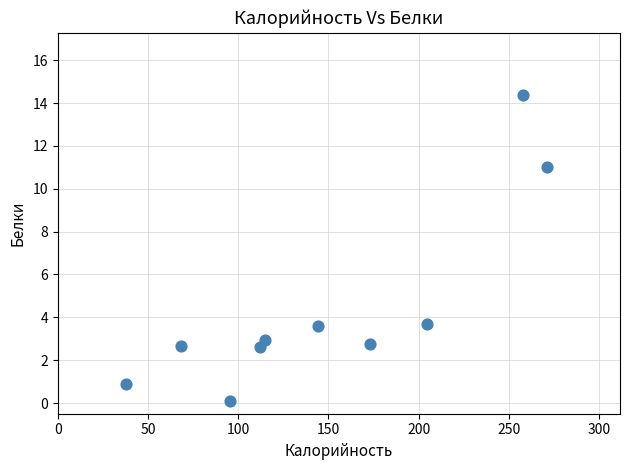

What is the average X value?

147.9